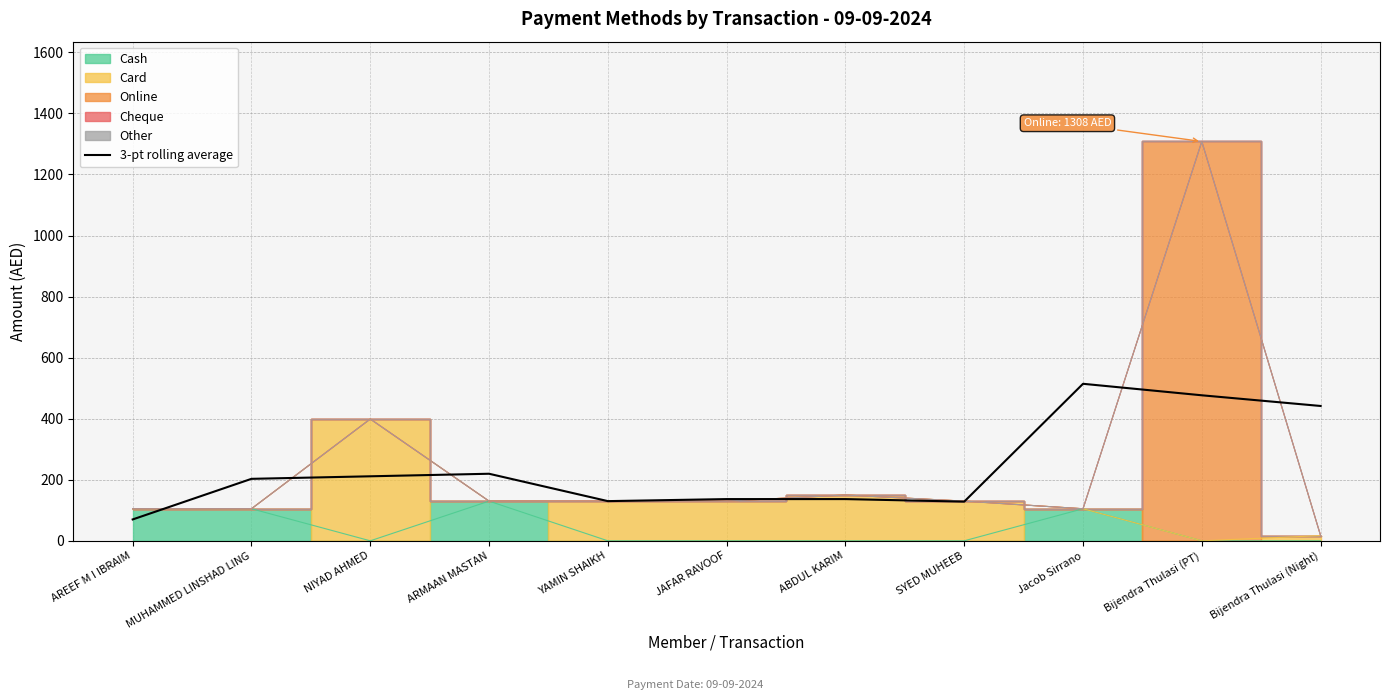

Between MUHAMMED LINSHAD LING and YAMIN SHAIKH, which is larger?

MUHAMMED LINSHAD LING